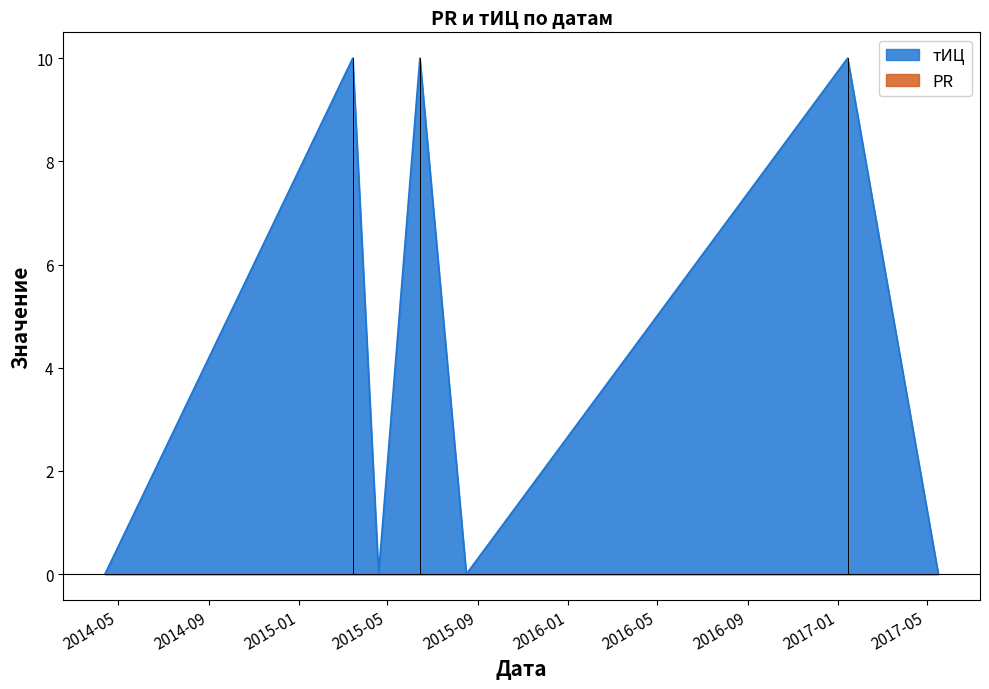

What is the sum of the values at 2017-05-17 and 2017-01-14?

10